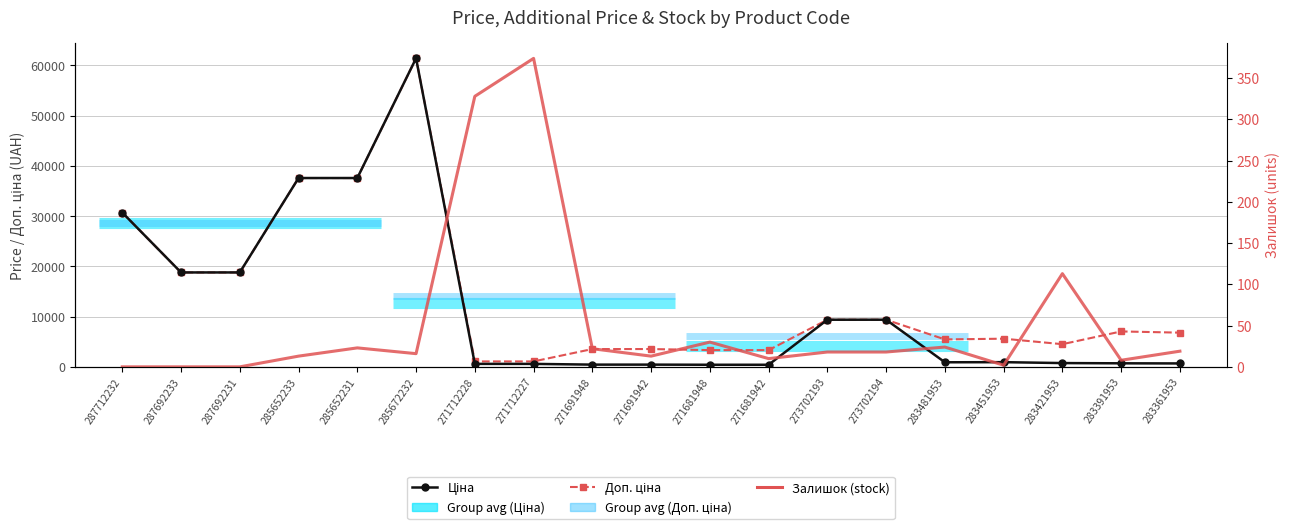

Which series has the largest range (max minus min)?

Ціна